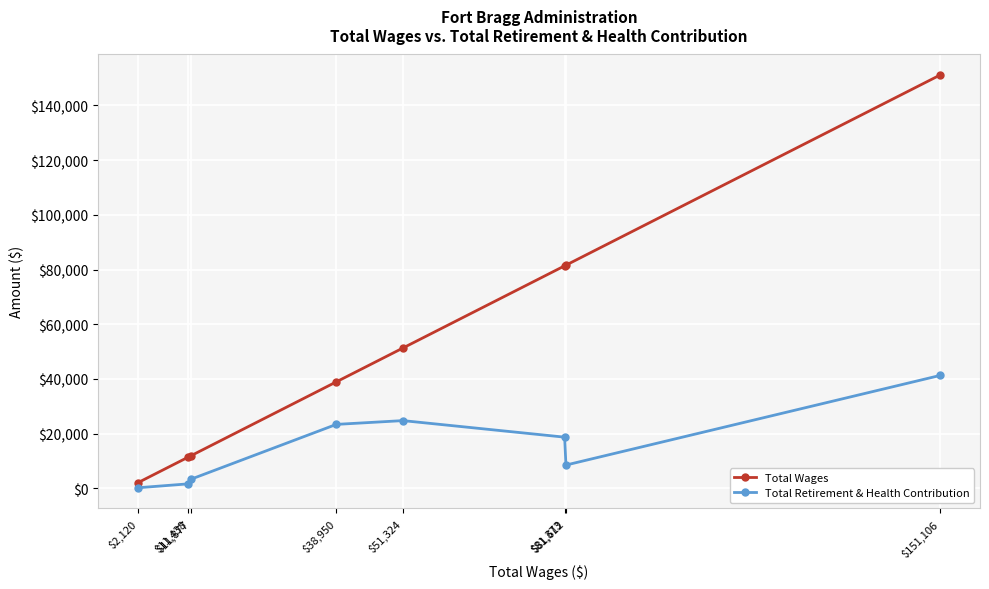

True or false: Total Wages and Total Retirement & Health Contribution intersect in this chart.

False